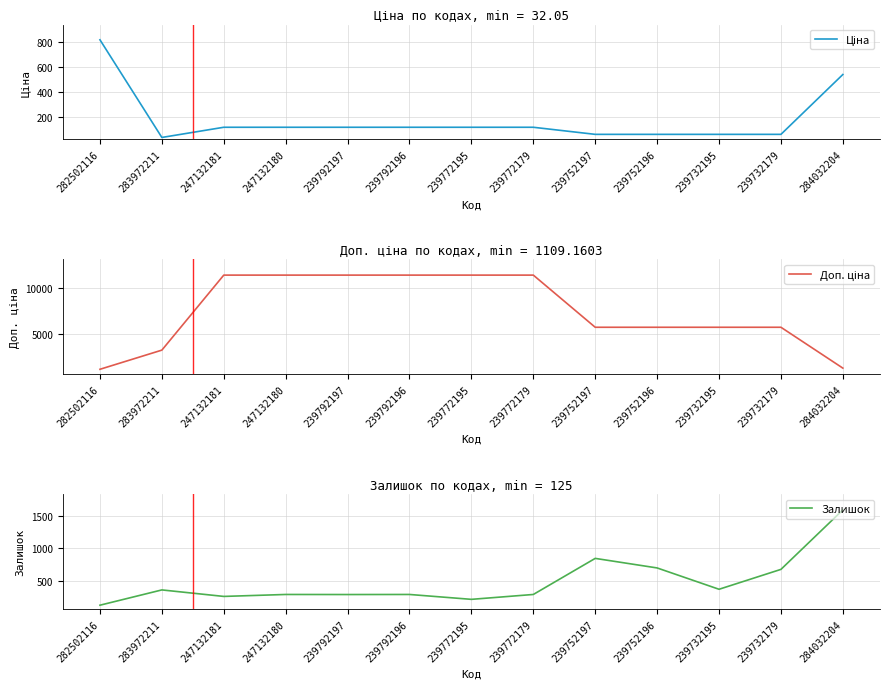

Where does the Доп. ціна series first go above 5705?

247132181